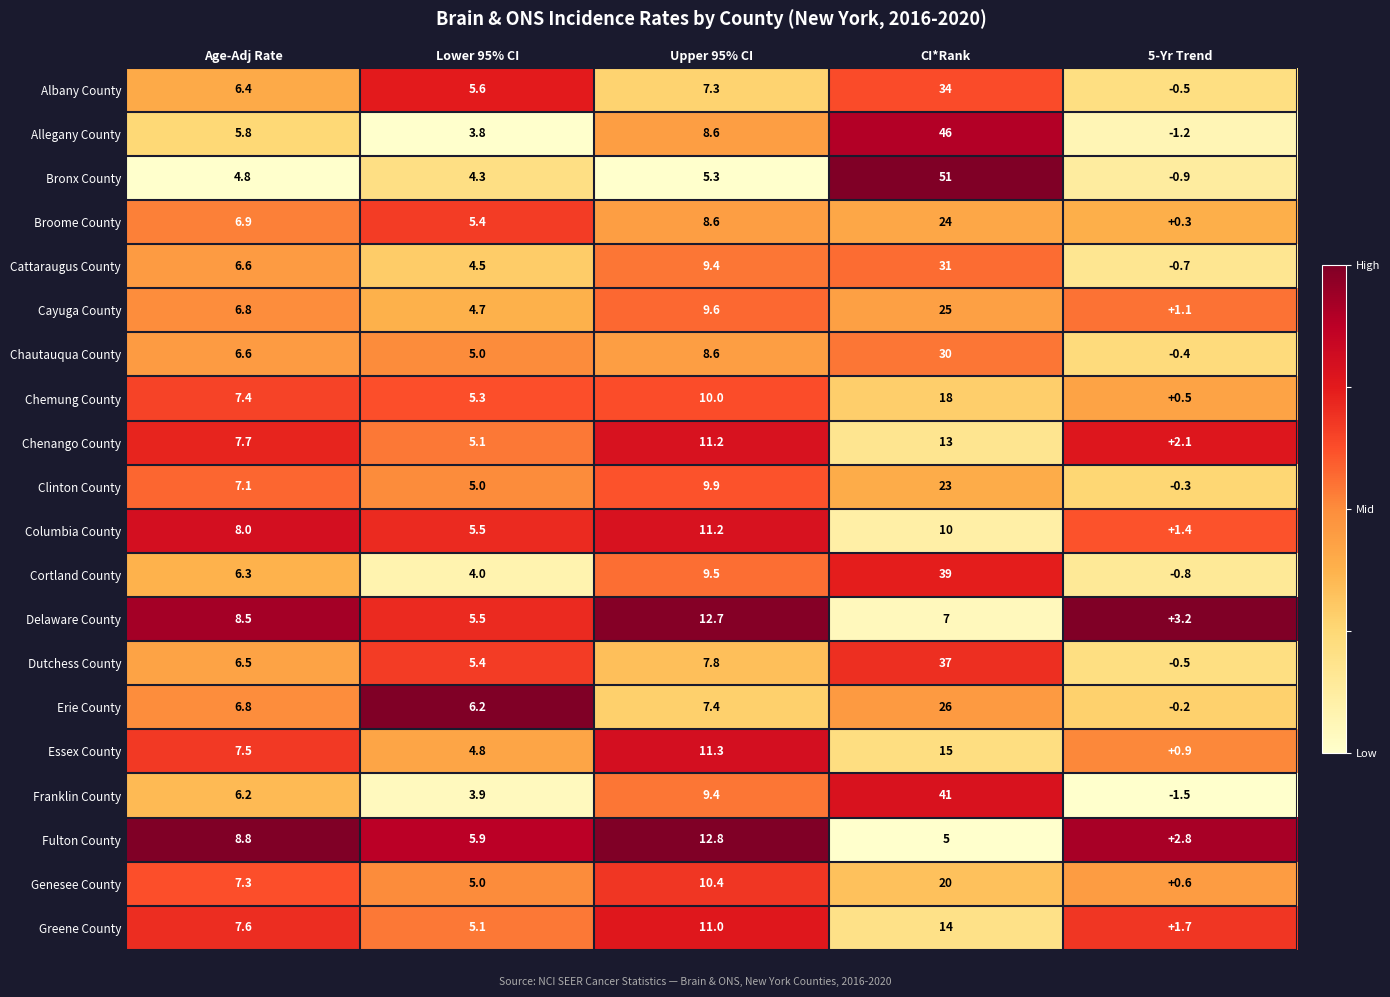

At which category is the sum across all series the highest?

CI*Rank